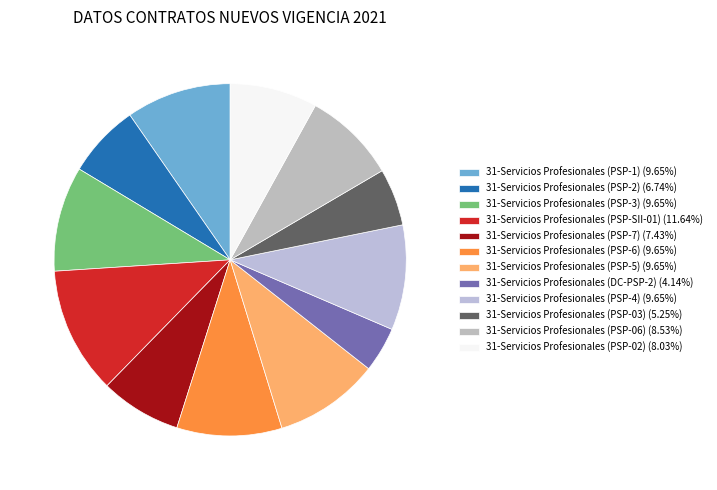

How many slices are in this pie chart?

12